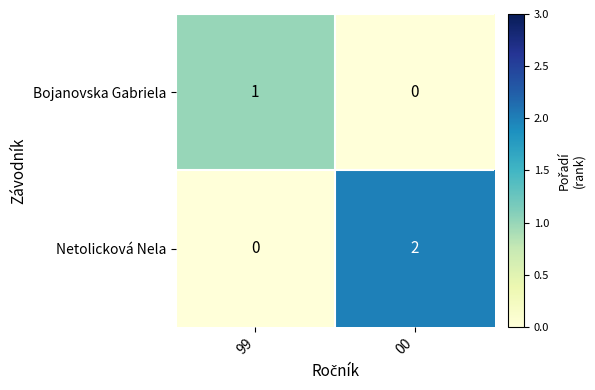

Is the value of Netolicková Nela at 00 greater than the value of Bojanovska Gabriela at 00?

Yes